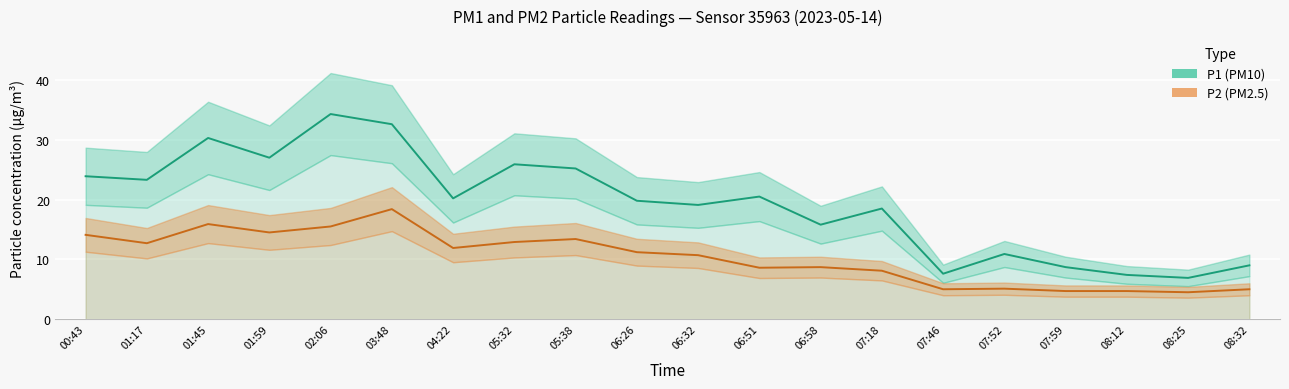

True or false: P1_lower and P1 intersect in this chart.

False